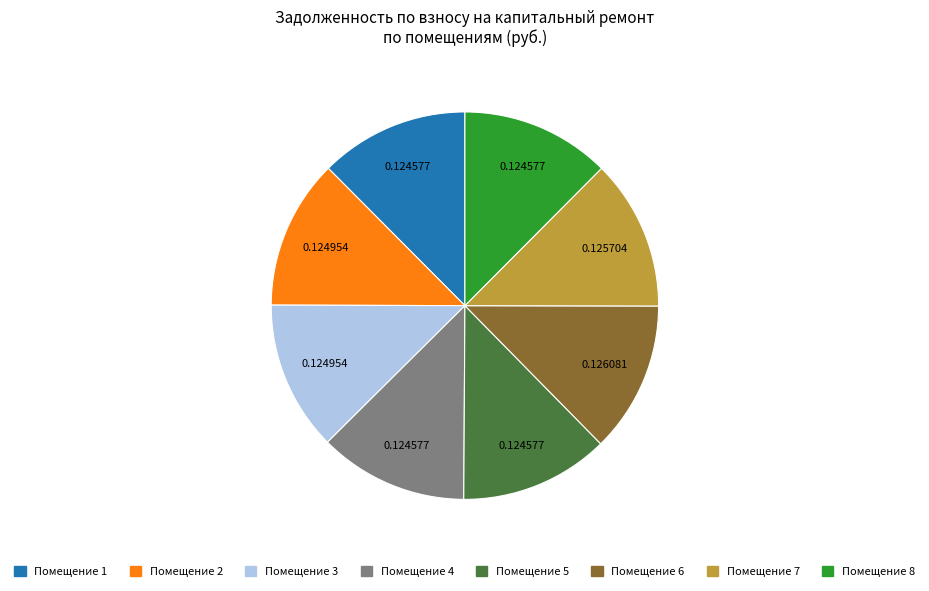

Is there any slice that represents more than half of the pie?

No